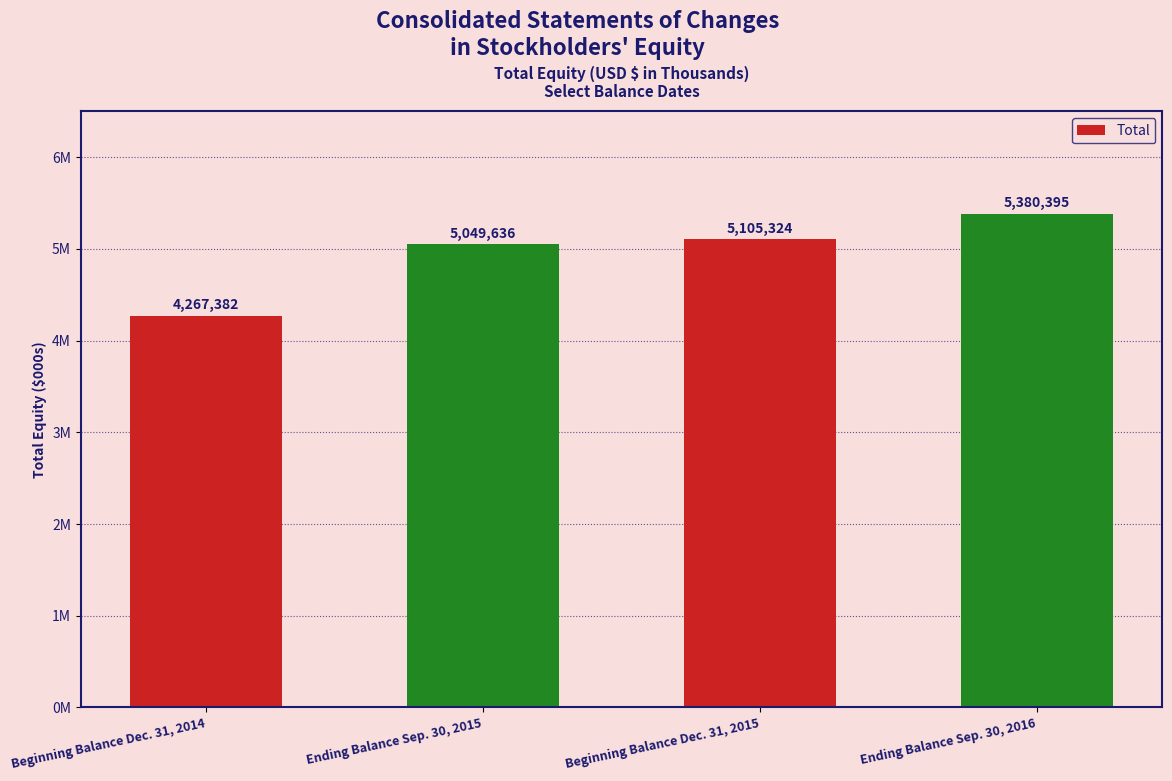

What is the difference between the second highest and minimum values?

837942